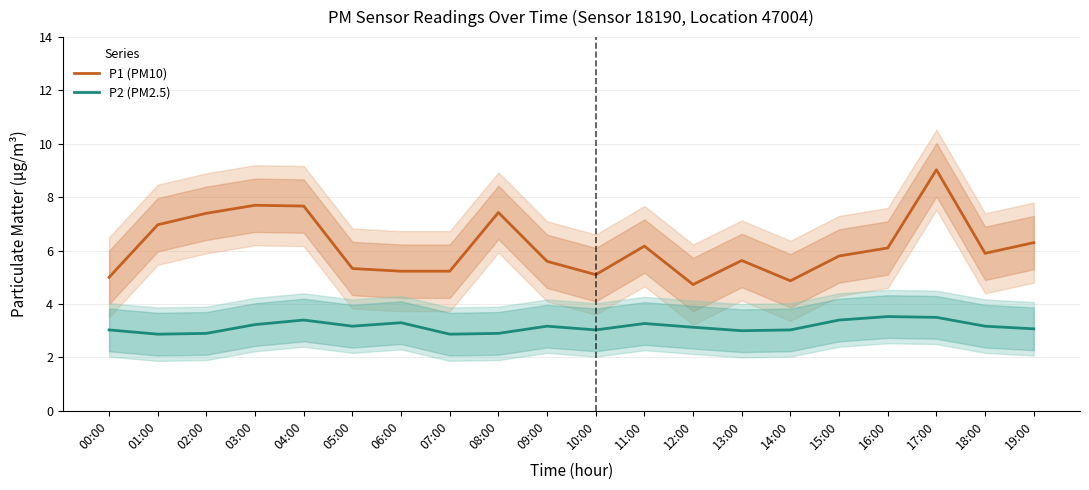

Which category has the highest value in the P2 (PM2.5) series?

16:00